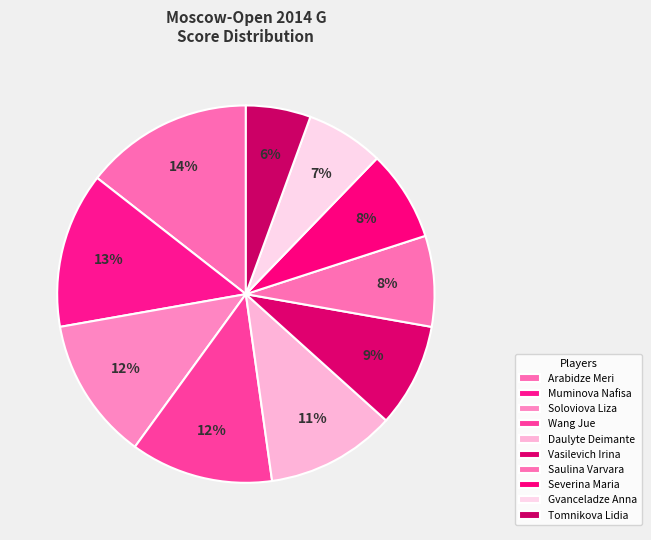

What is the total percentage of Wang Jue and Muminova Nafisa?

25.6%